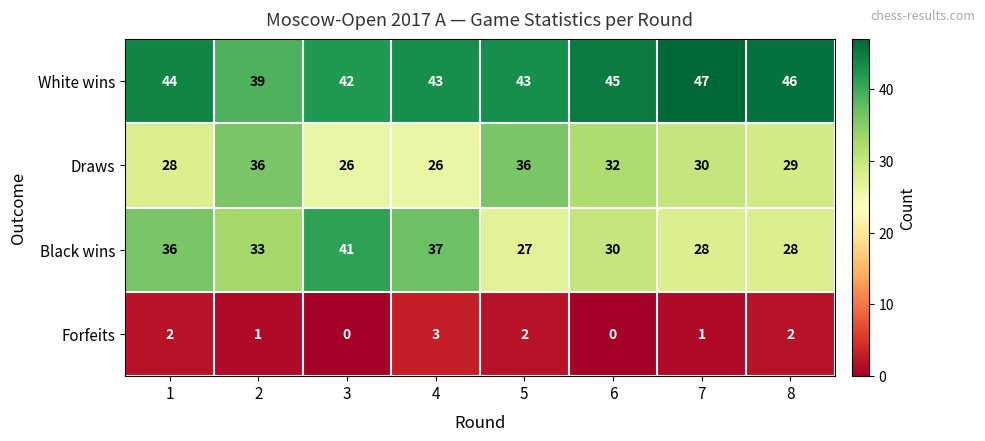

True or false: Draws has a value of 28 at 1.

True